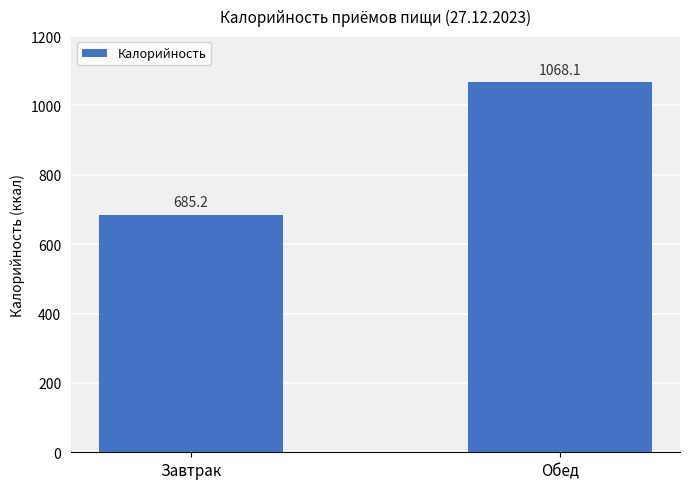

What is the maximum value shown in the chart?

1068.1